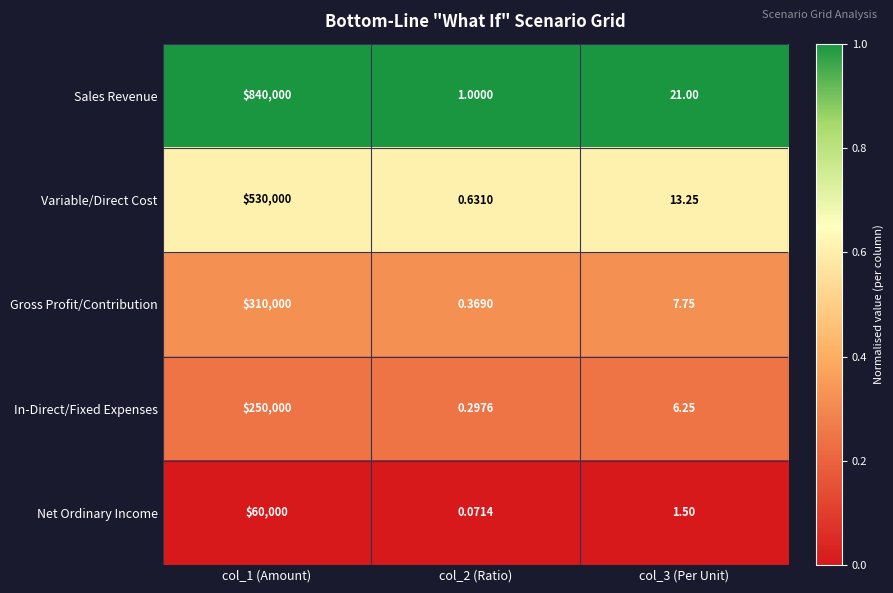

At which category is the sum across all series the highest?

col_1 (Amount)